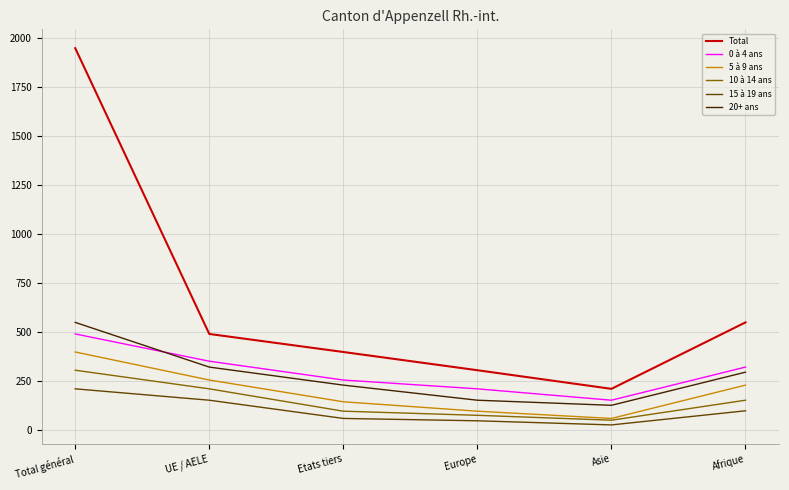

What position from the right is Afrique?

1